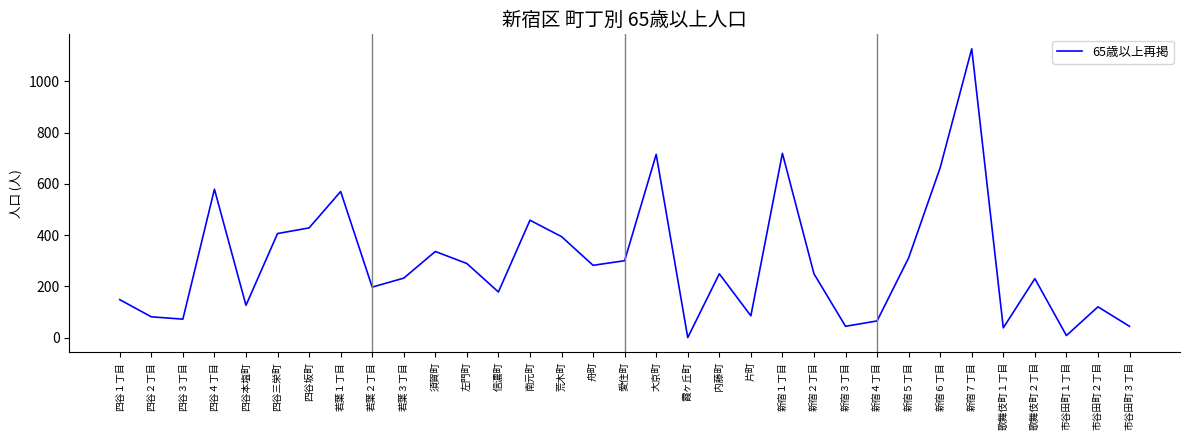

Which category has the highest value across all series?

新宿７丁目